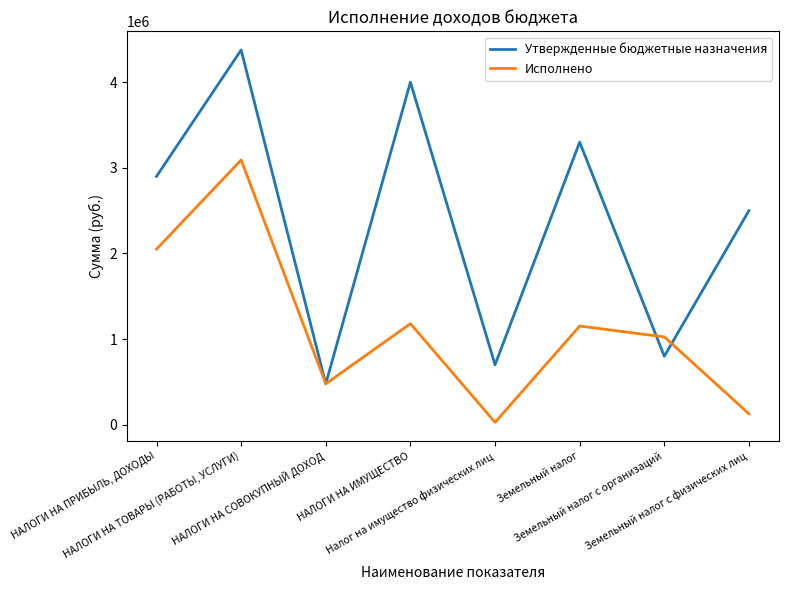

Which series has the widest spread of values?

Утвержденные бюджетные назначения